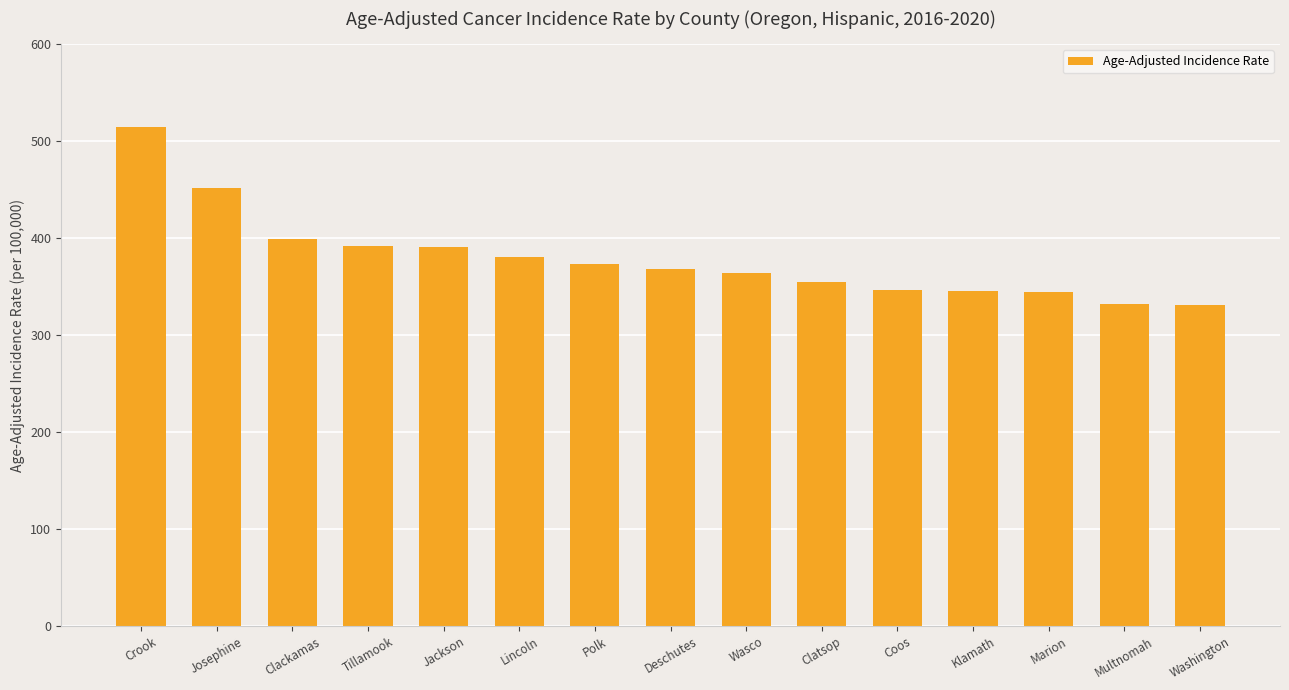

At which category does the chart reach its peak across all series?

Crook